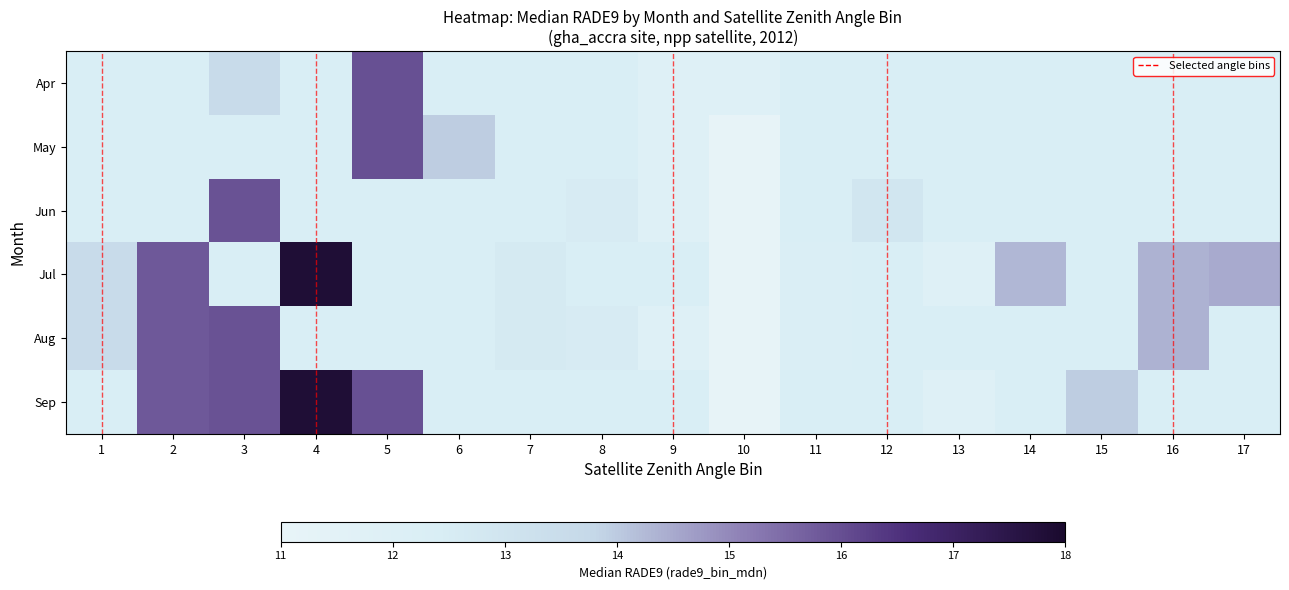

True or false: Apr has a value of 13.5 at 3.

True